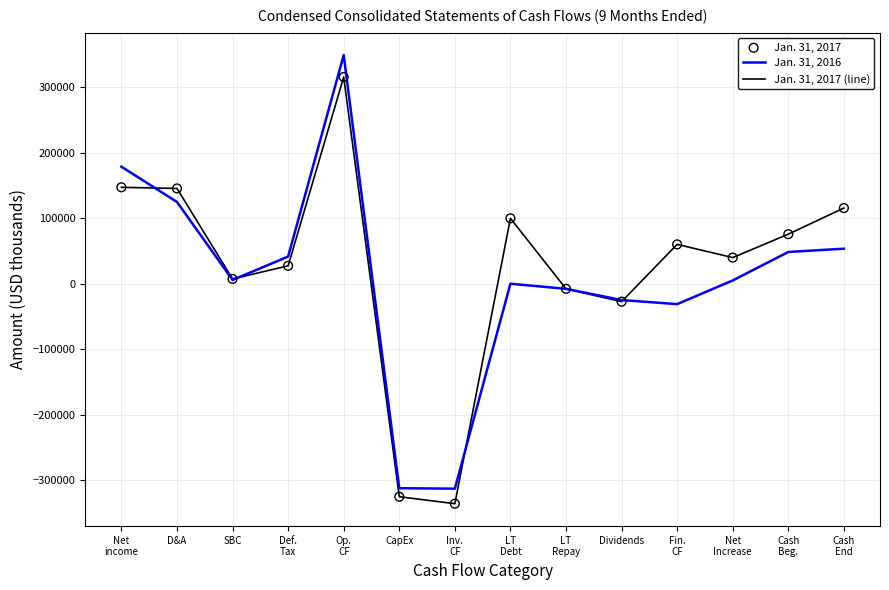

At which category is the sum across all series the highest?

Op.
CF